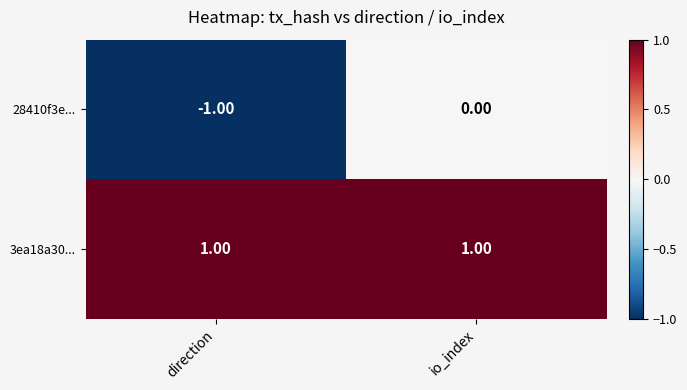

Rank the series by their maximum value, from highest to lowest.

3ea18a30..., 28410f3e...